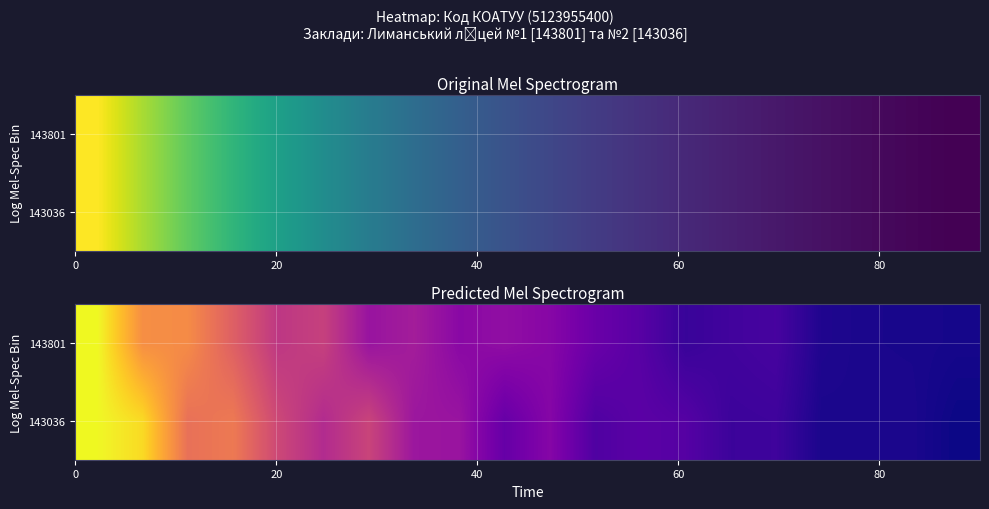

How many data points does each series have?

20